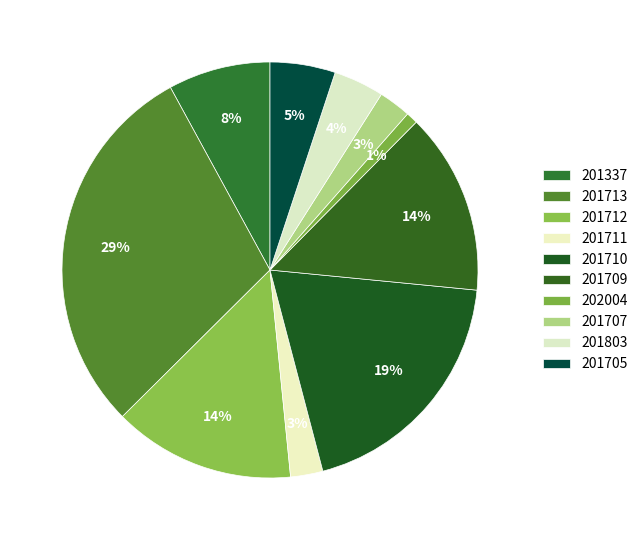

What percentage is NOT represented by 201803?

96.1%